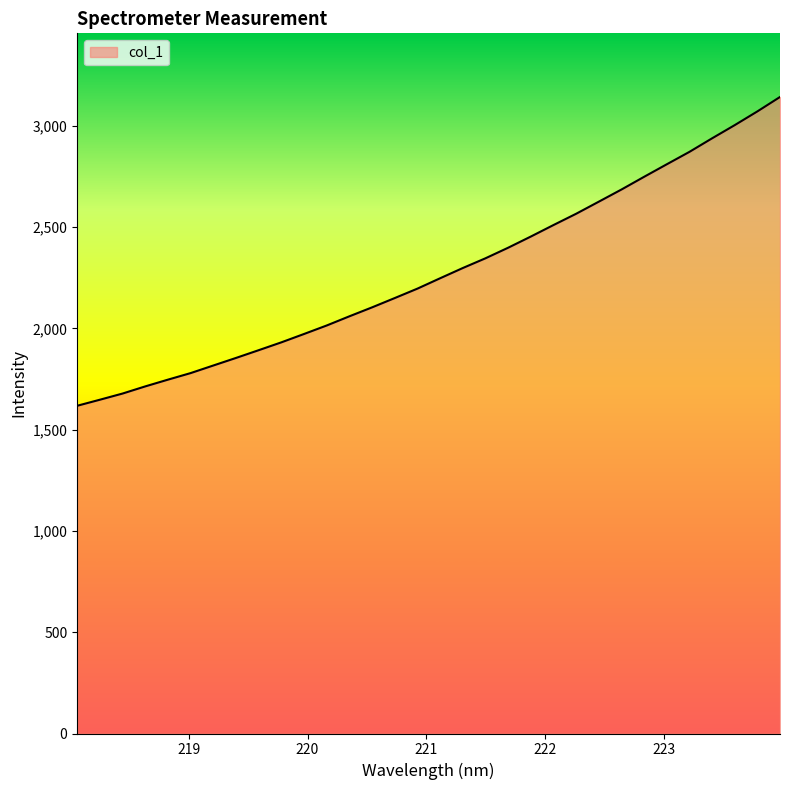

What is the difference between the maximum and minimum values?

1524.8